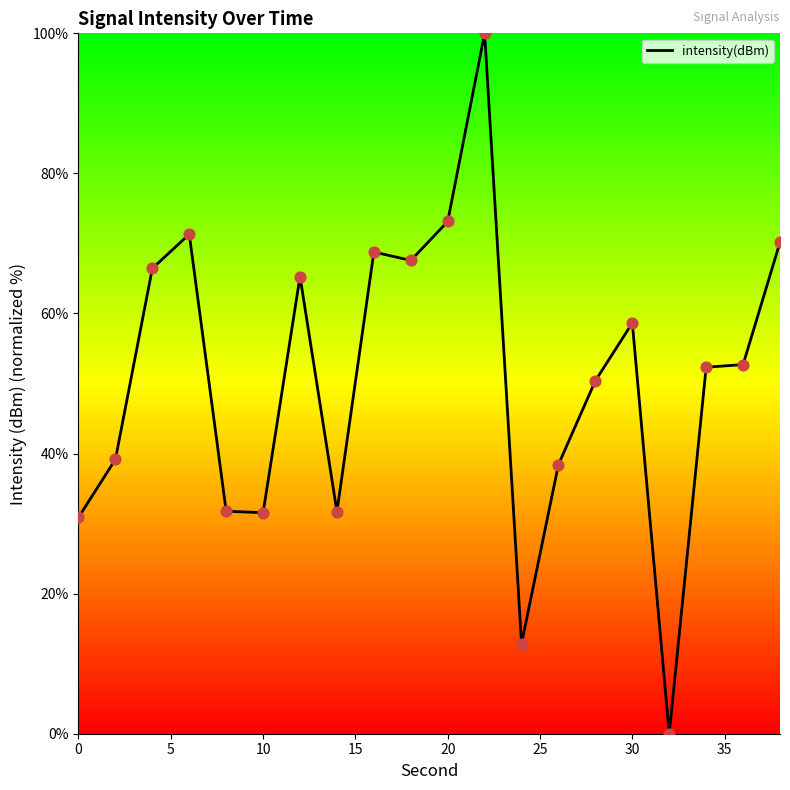

What is the maximum value shown in the chart?

100.0